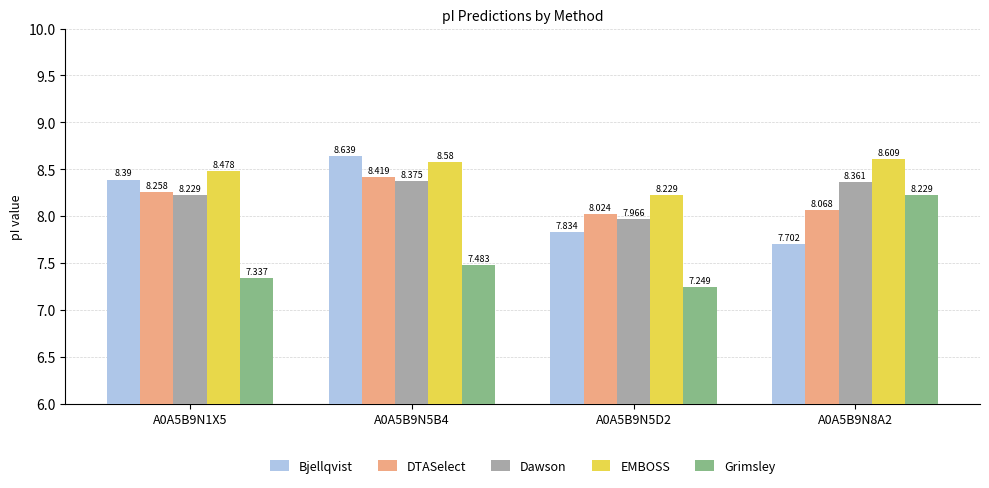

Which series has the widest spread of values?

Grimsley